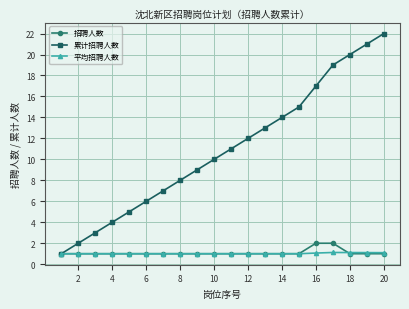

What is the maximum value for 累计招聘人数?

22.0